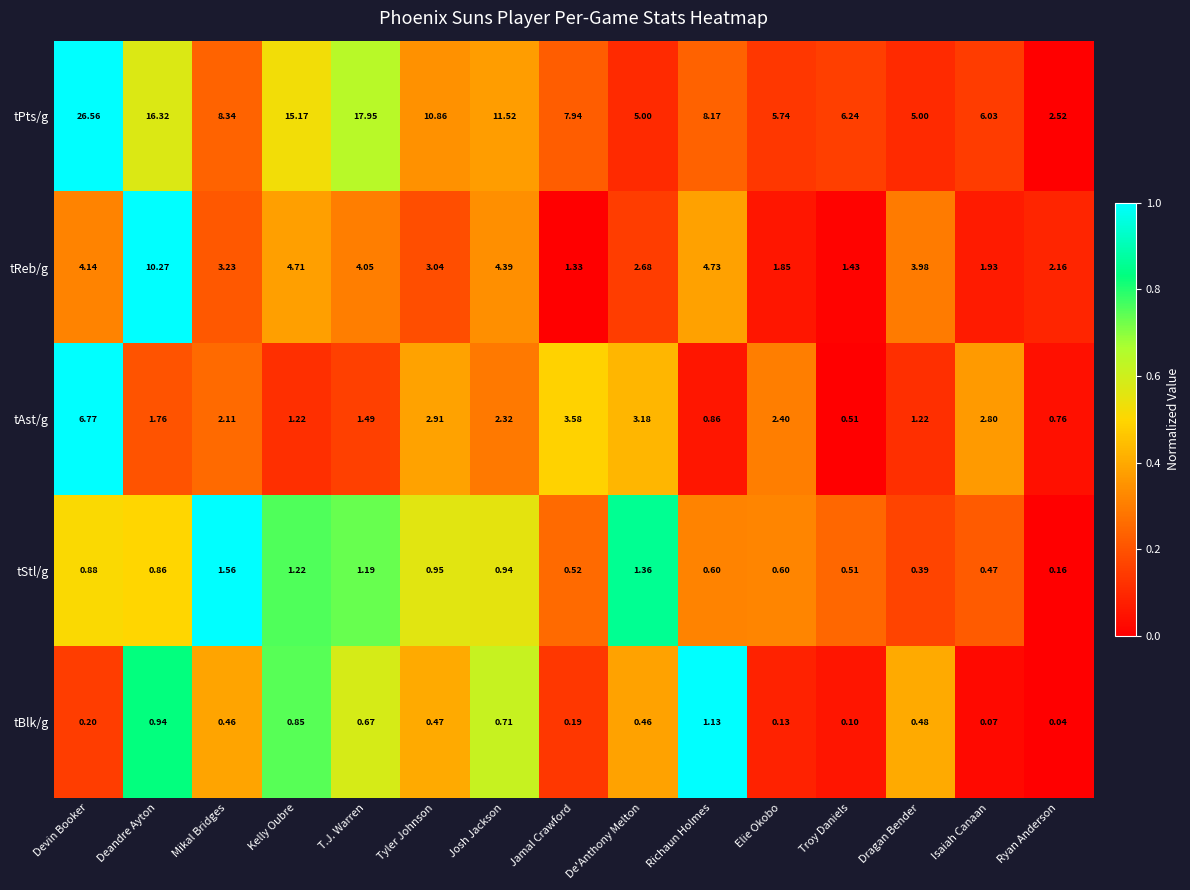

Which category has the highest value in the tBlk/g series?

Richaun Holmes